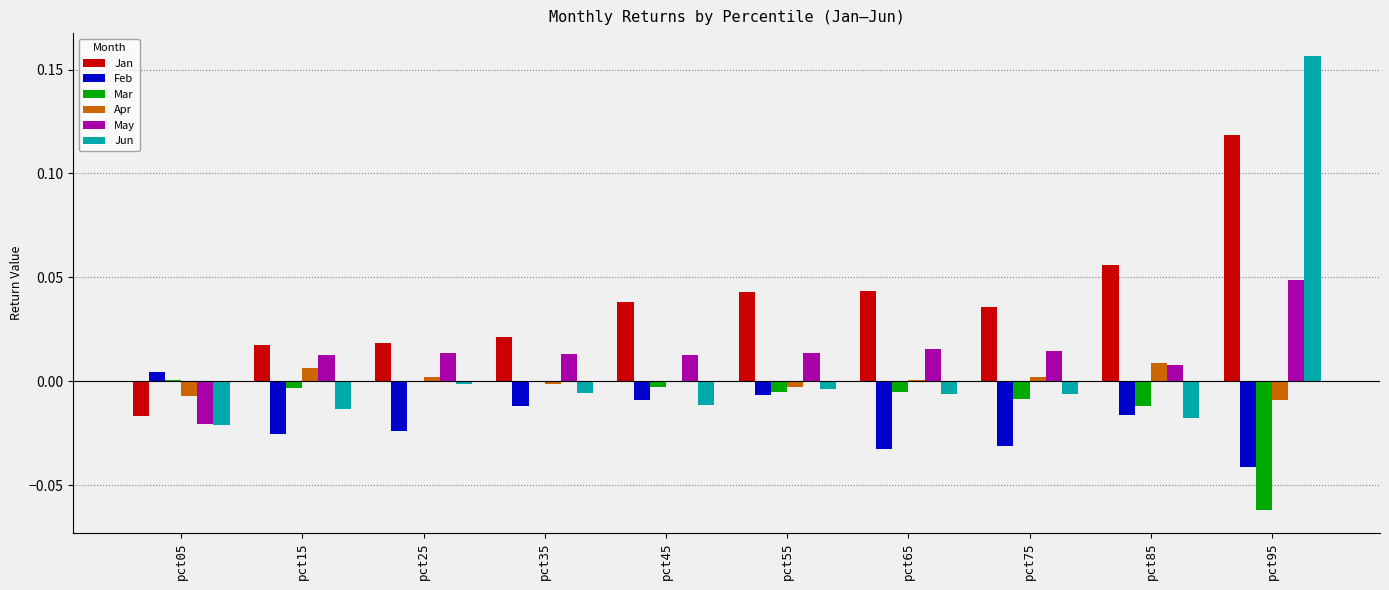

Is it true that May equals 0.0 at pct95?

True